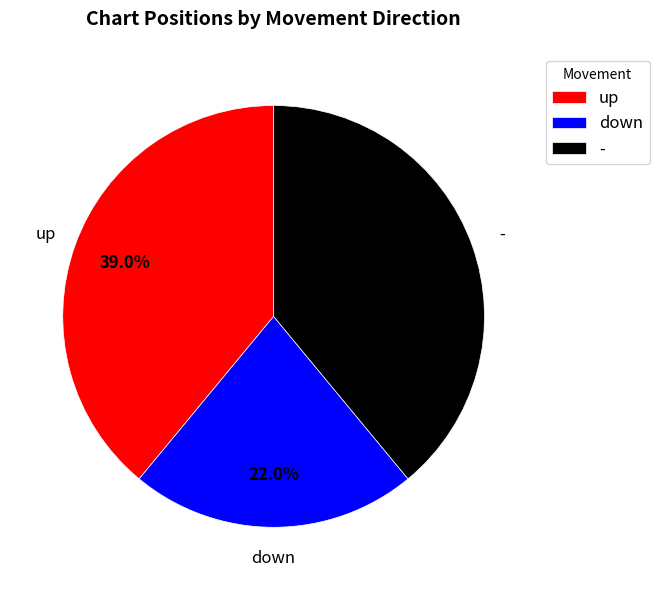

To the nearest percent, what is the average slice percentage?

33%